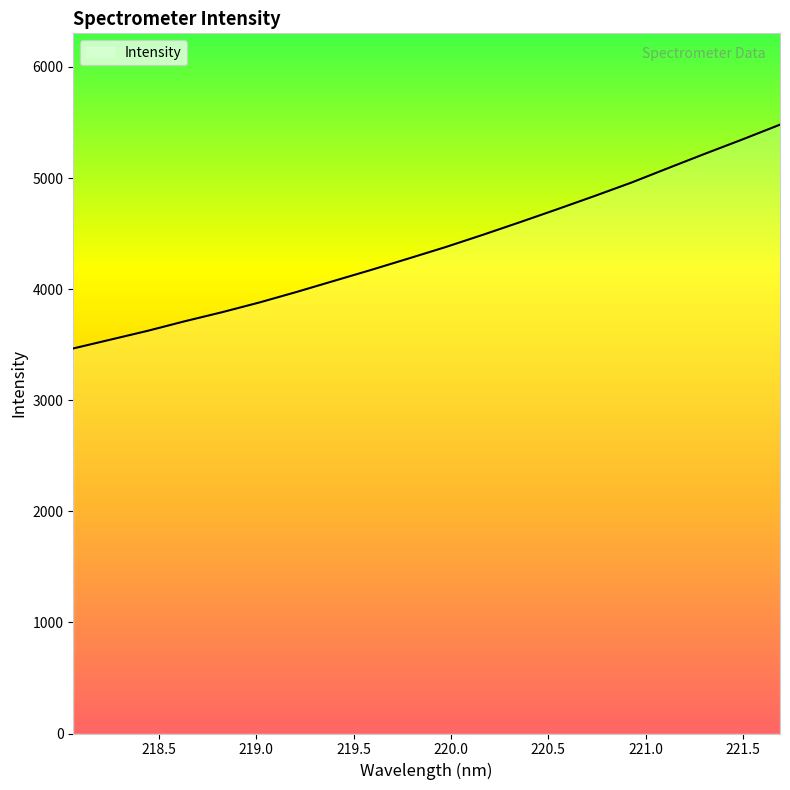

What is the smallest value displayed?

3466.1